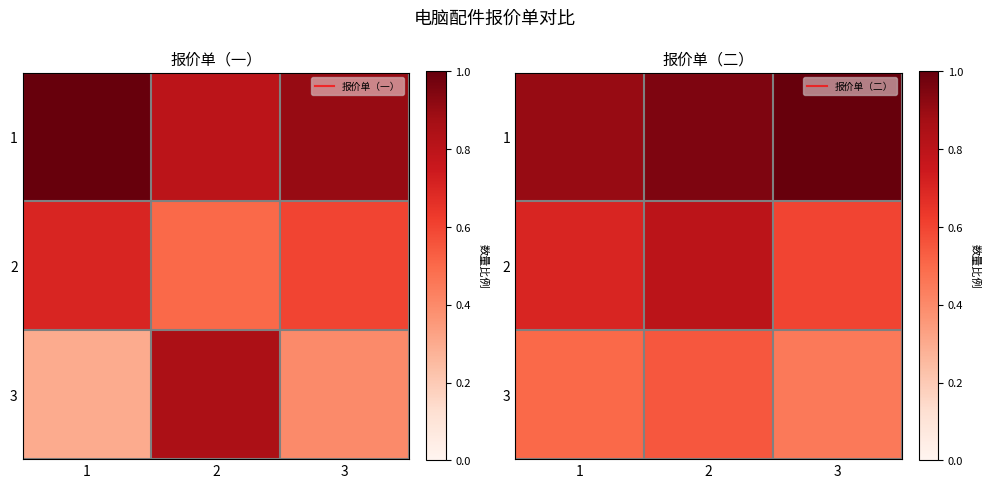

At which category does the chart reach its peak across all series?

3